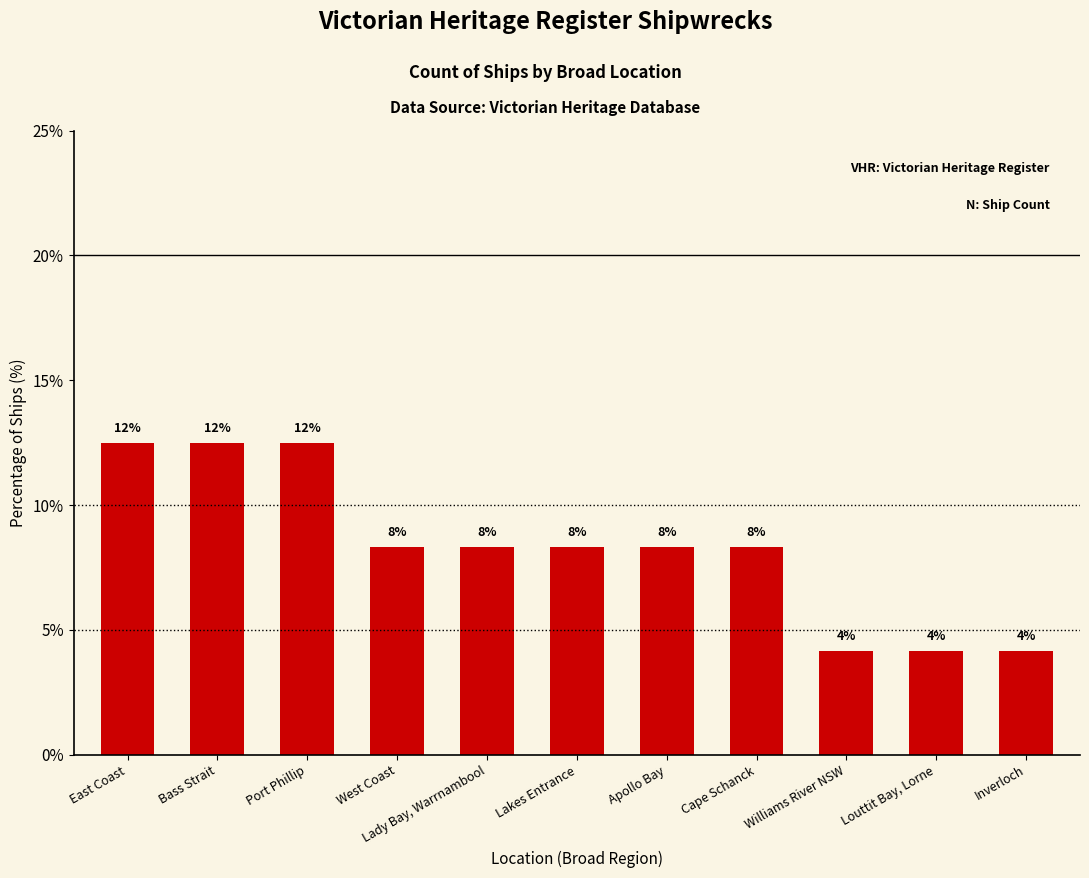

What is the change in value from Apollo Bay to Inverloch?

-4.2